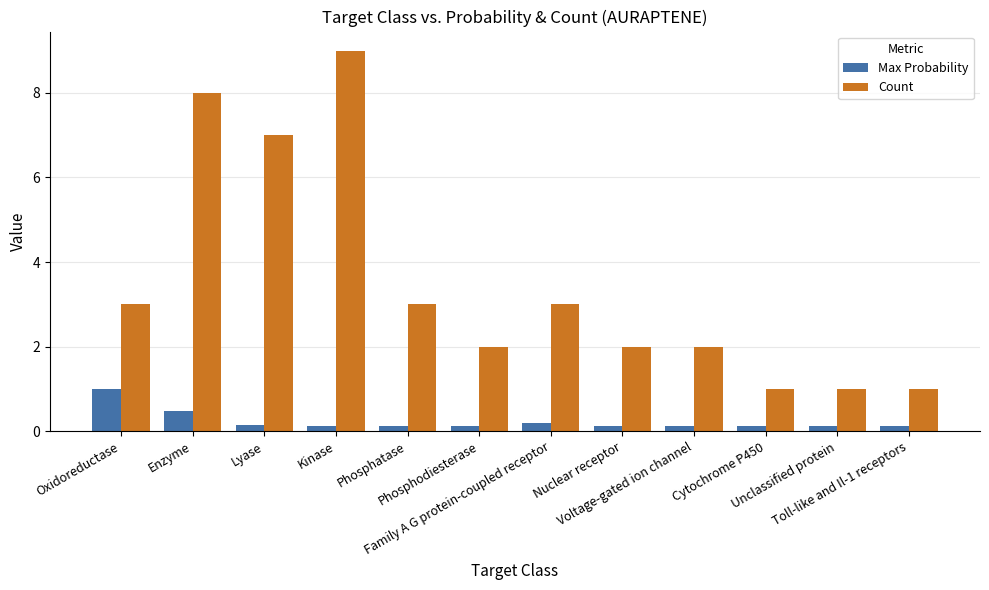

At which category does the chart reach its peak across all series?

Kinase